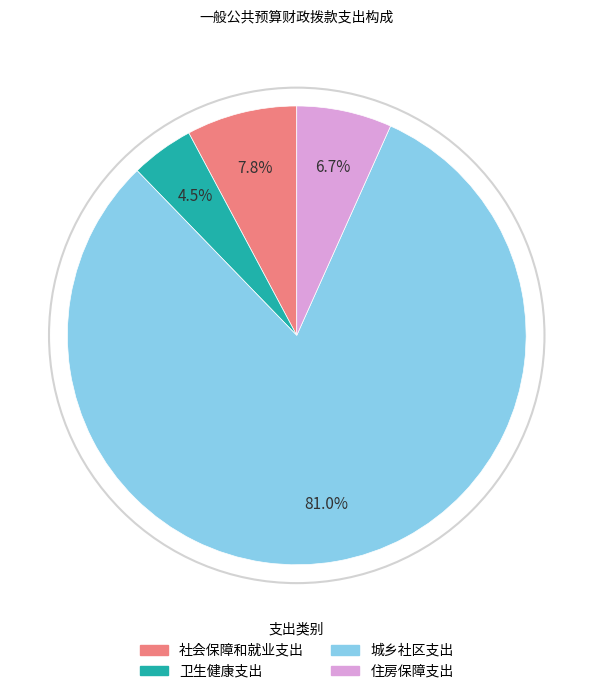

Count the number of slices in the pie.

4